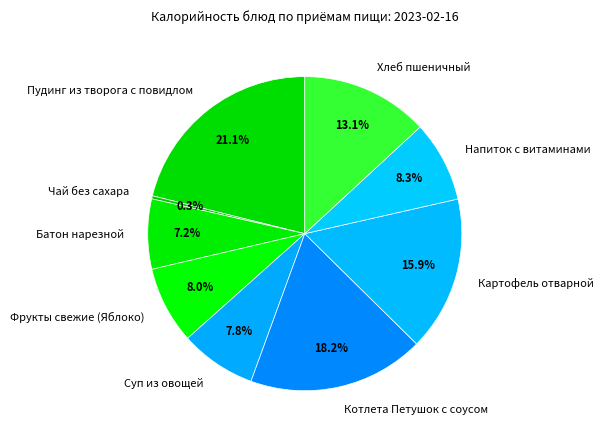

Count the number of slices in the pie.

9